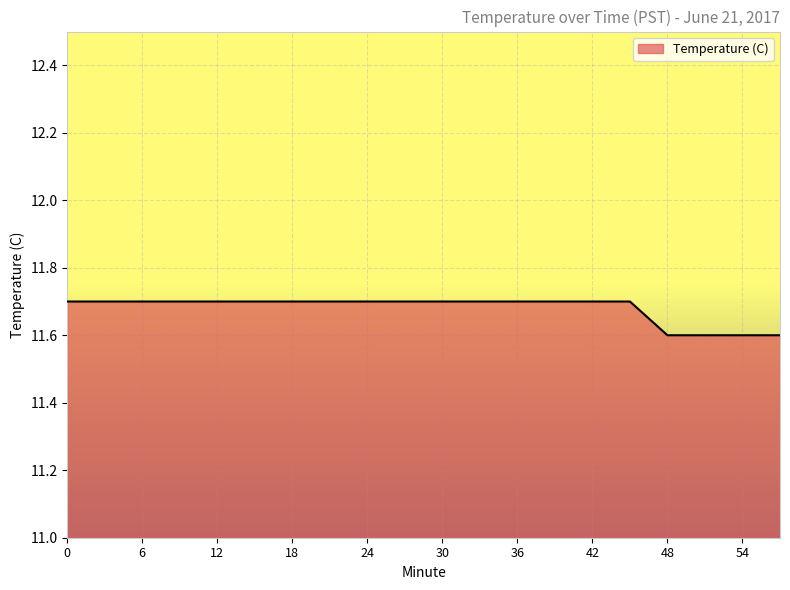

What is the maximum value shown in the chart?

11.7